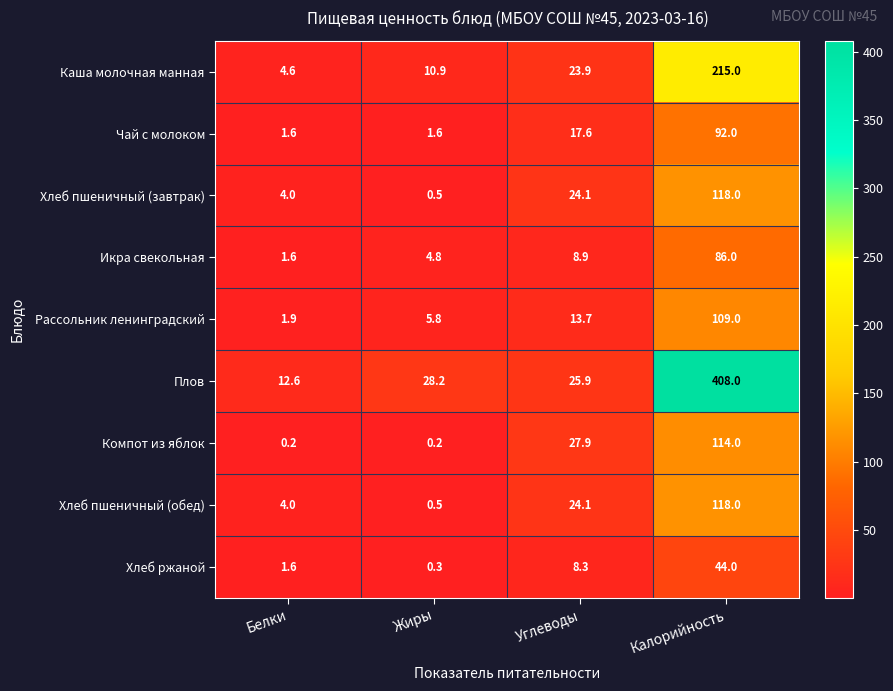

Rank the categories by Хлеб пшеничный (завтрак) value from highest to lowest.

Калорийность, Углеводы, Белки, Жиры